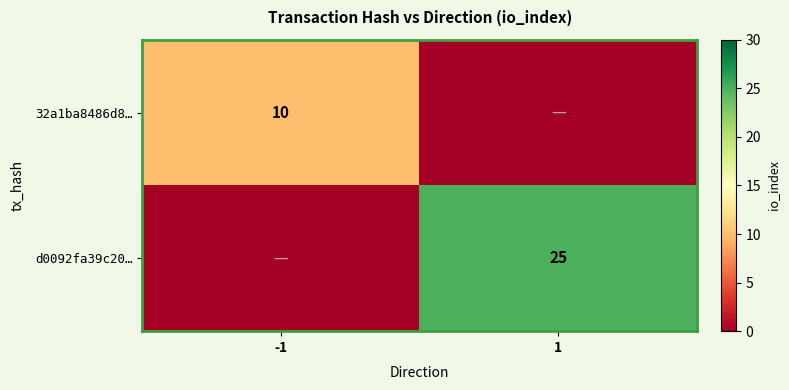

Is it true that d0092fa39c20… equals 5 at 1?

False